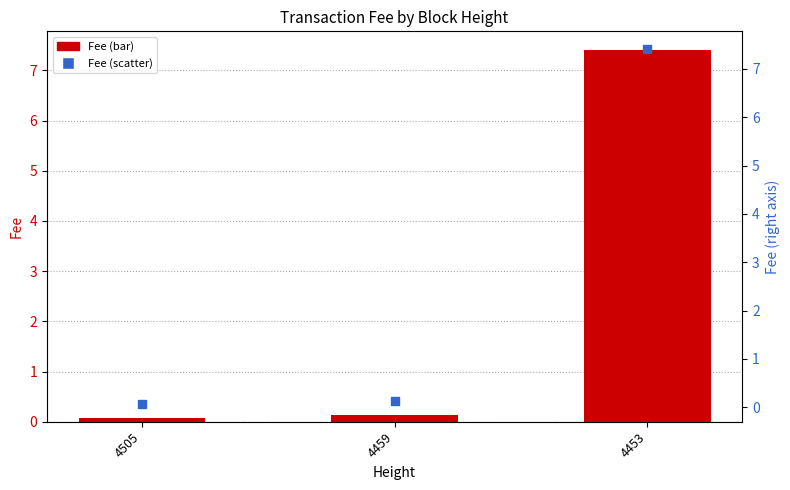

Which series contains the lowest Y value?

Fee